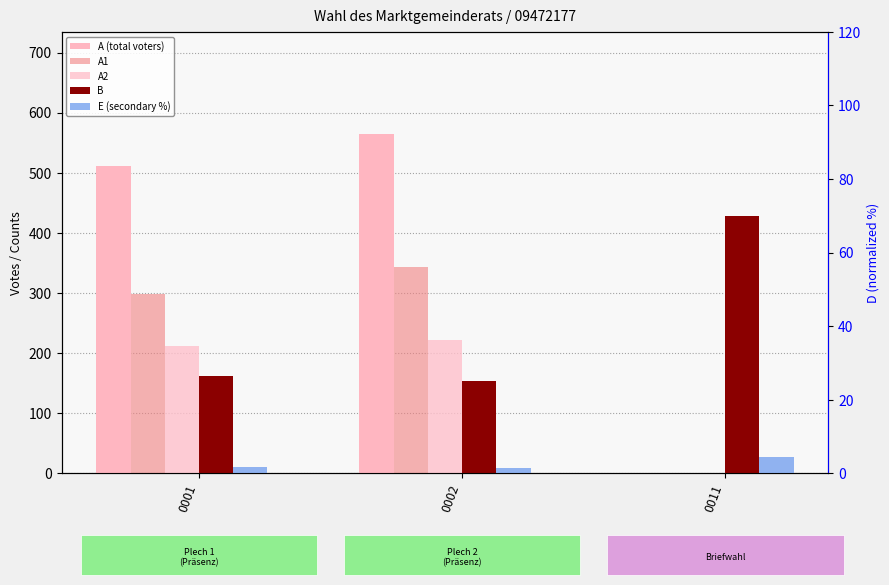

How many groups of bars are there?

3